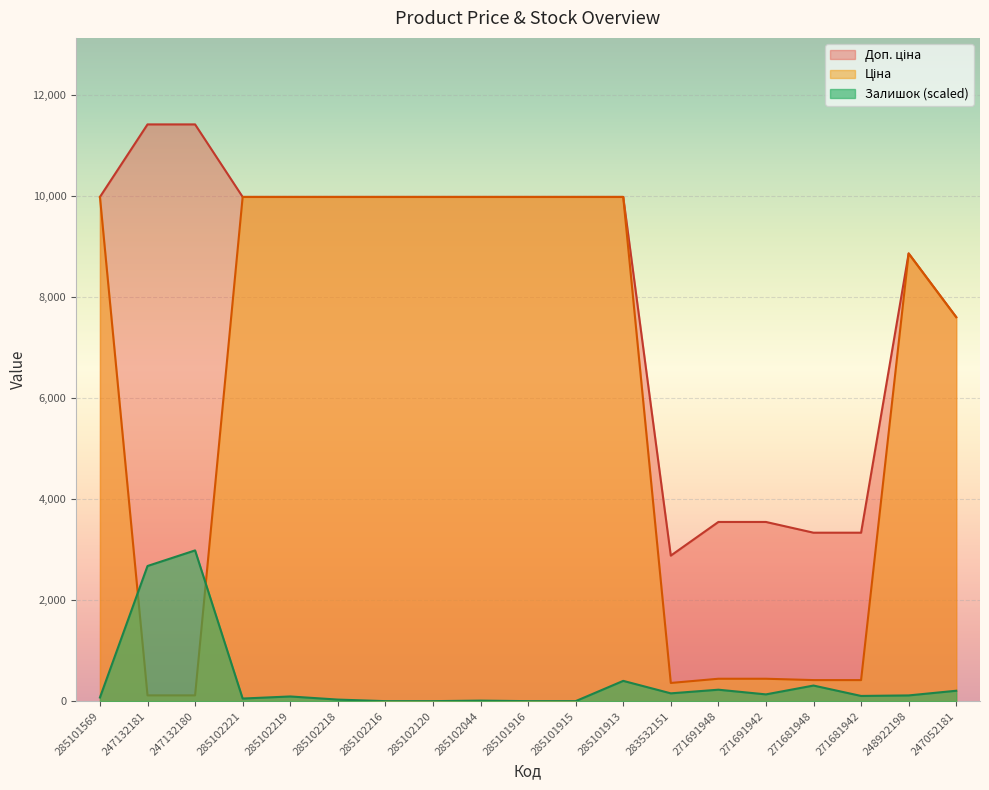

True or false: Ціна and Доп. ціна intersect in this chart.

False